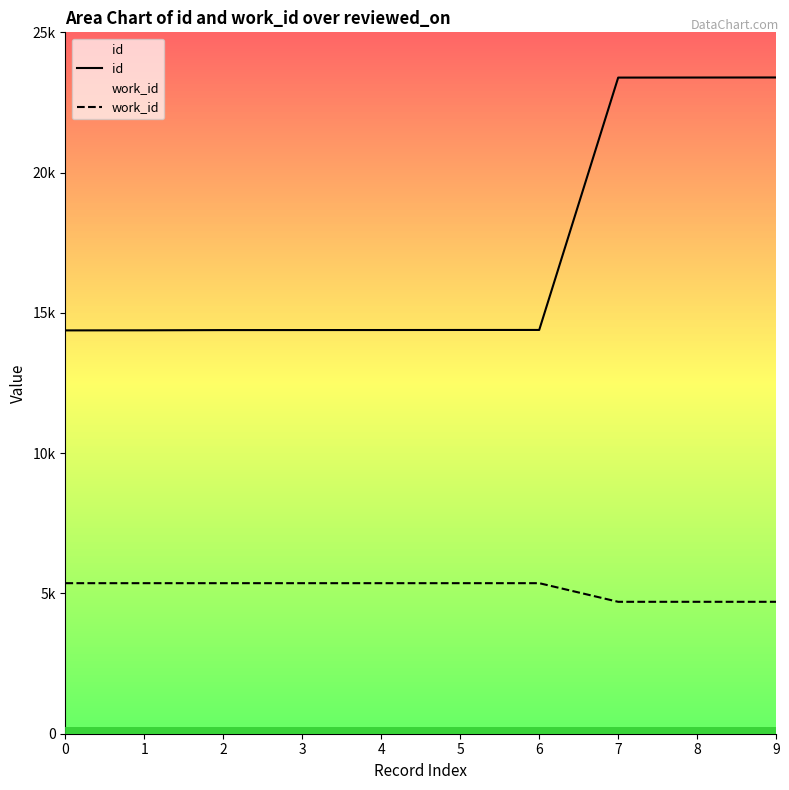

True or false: work_id and id intersect in this chart.

False